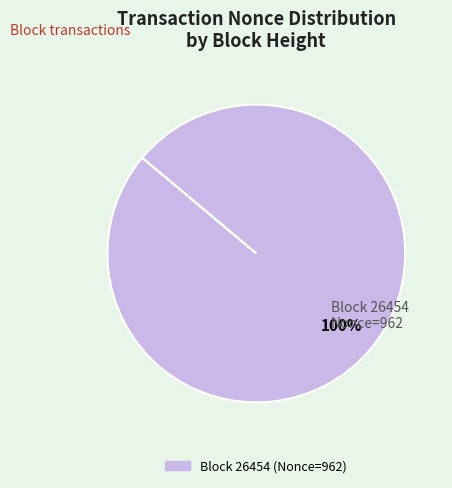

Is there any slice that represents more than half of the pie?

Yes